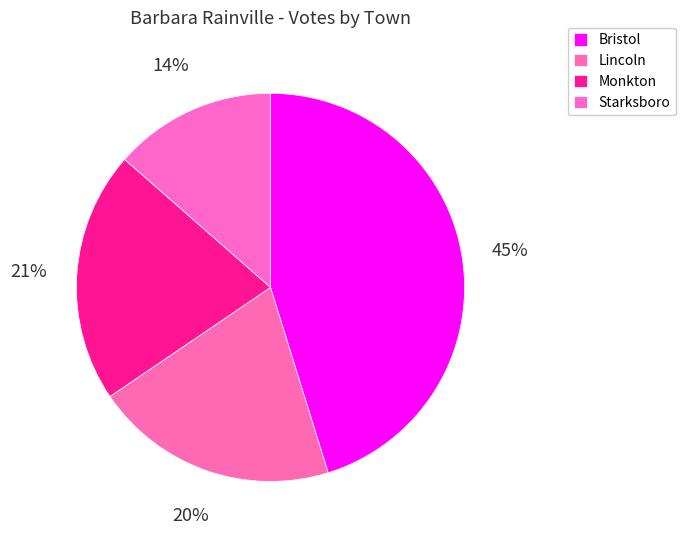

To the nearest percent, what portion does Monkton represent?

21%